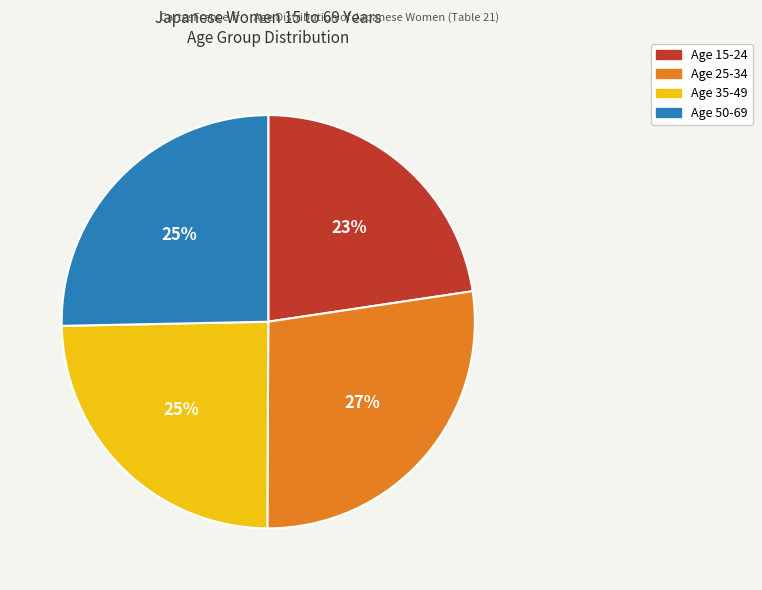

To the nearest percent, what is the average slice percentage?

25%